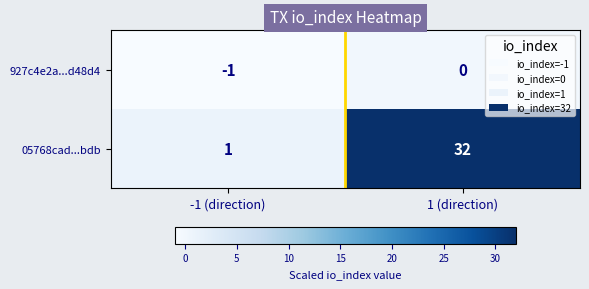

What is the difference between the 05768cad...bdb values at -1 (direction) and 1 (direction)?

31